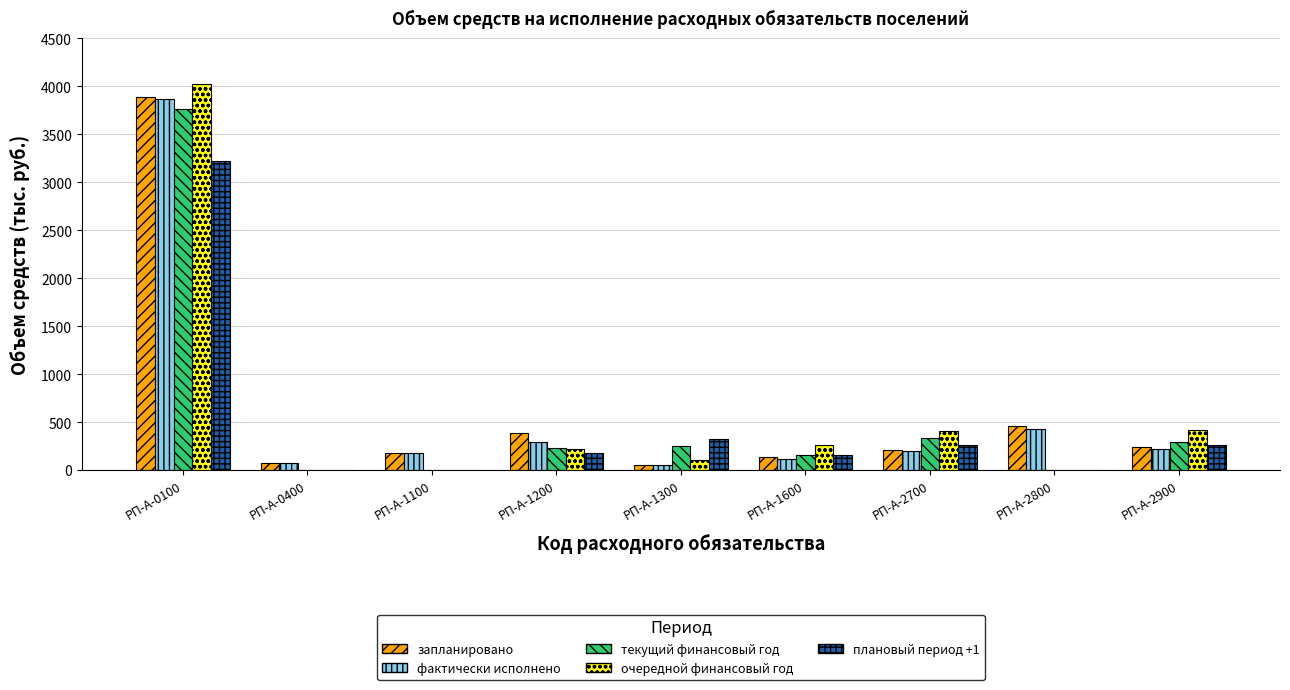

What is the sum of all фактически исполнено values?

5423.1